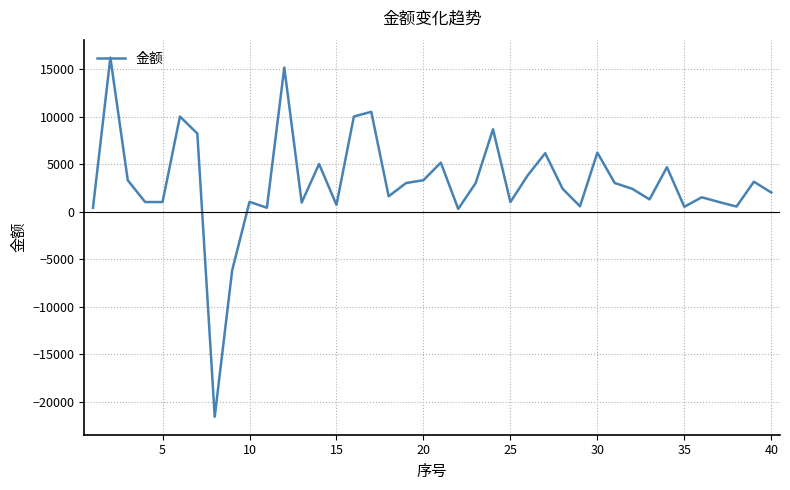

What is the greatest value displayed?

16200.0